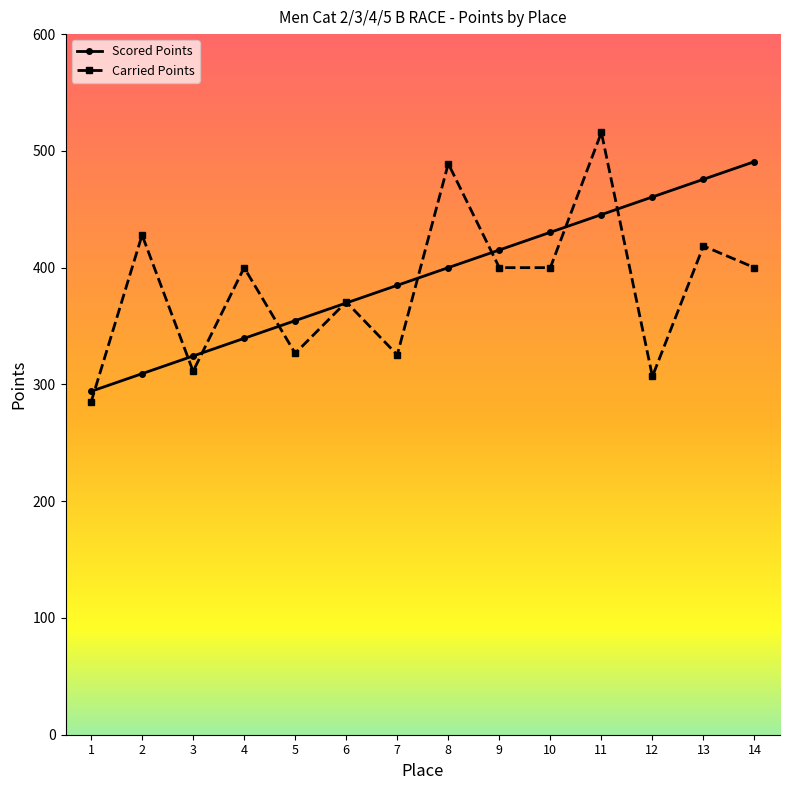

True or false: Scored Points has a value of 384.9 at 7.

True